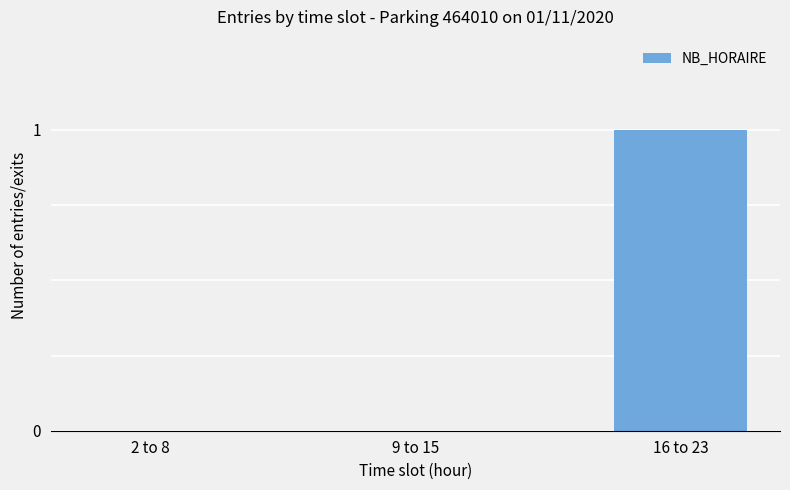

Which label corresponds to the largest value in the chart?

16 to 23